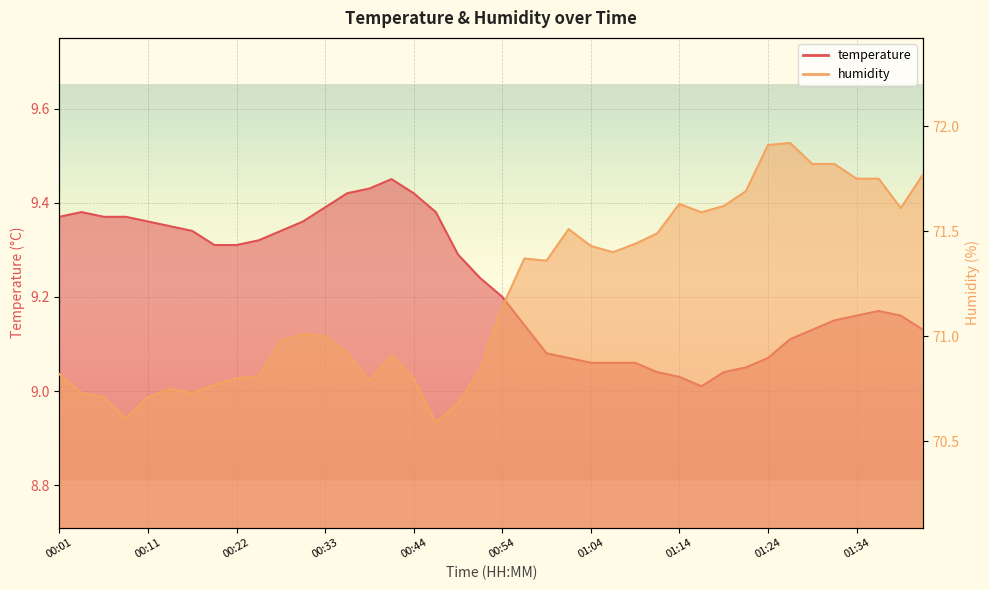

Between 00:14 and 00:44, which is larger?

00:44